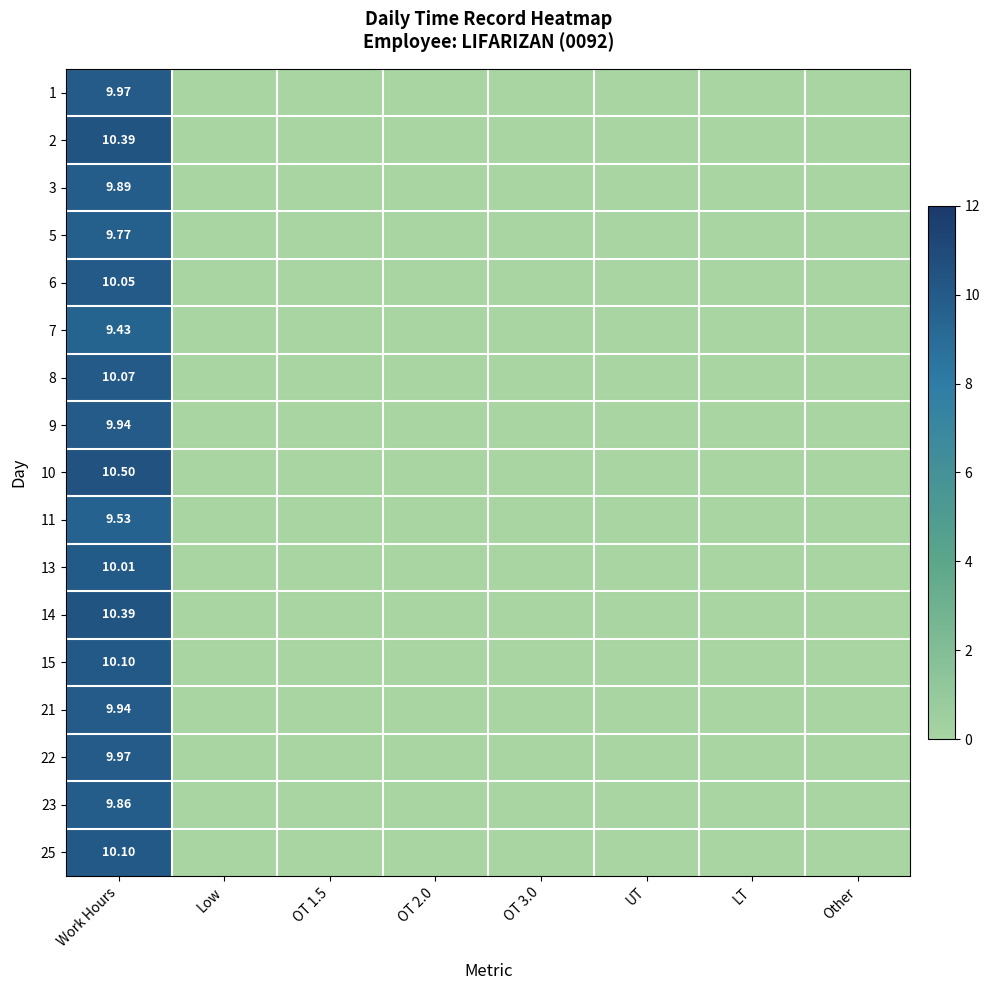

How many positive values does the 11 series have?

1